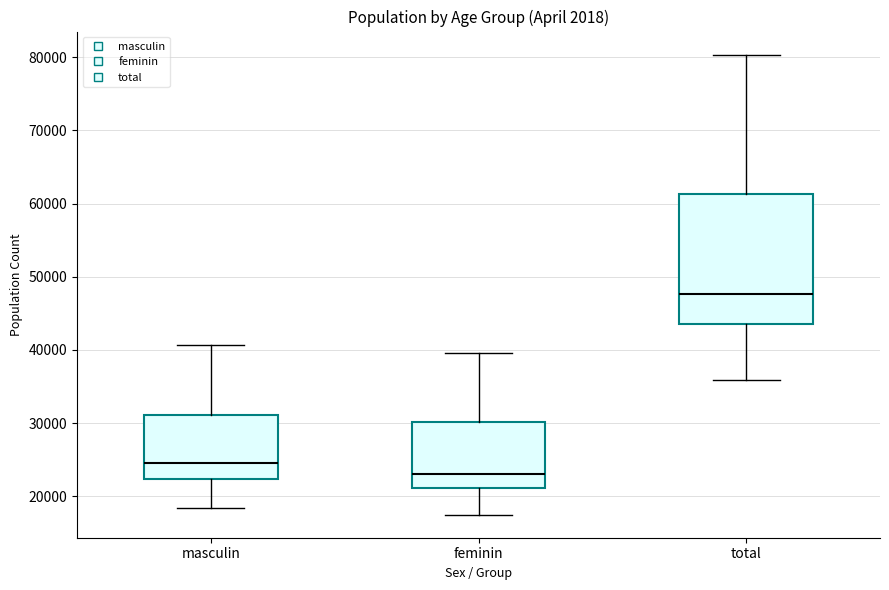

Which box has the highest median line?

total